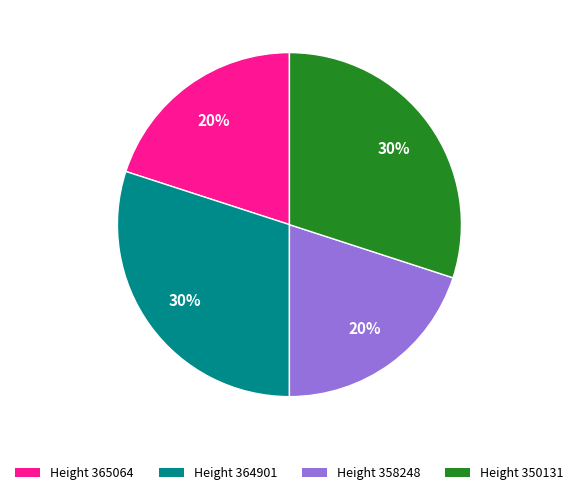

To the nearest percent, what is the difference between the largest and smallest slice percentages?

10%